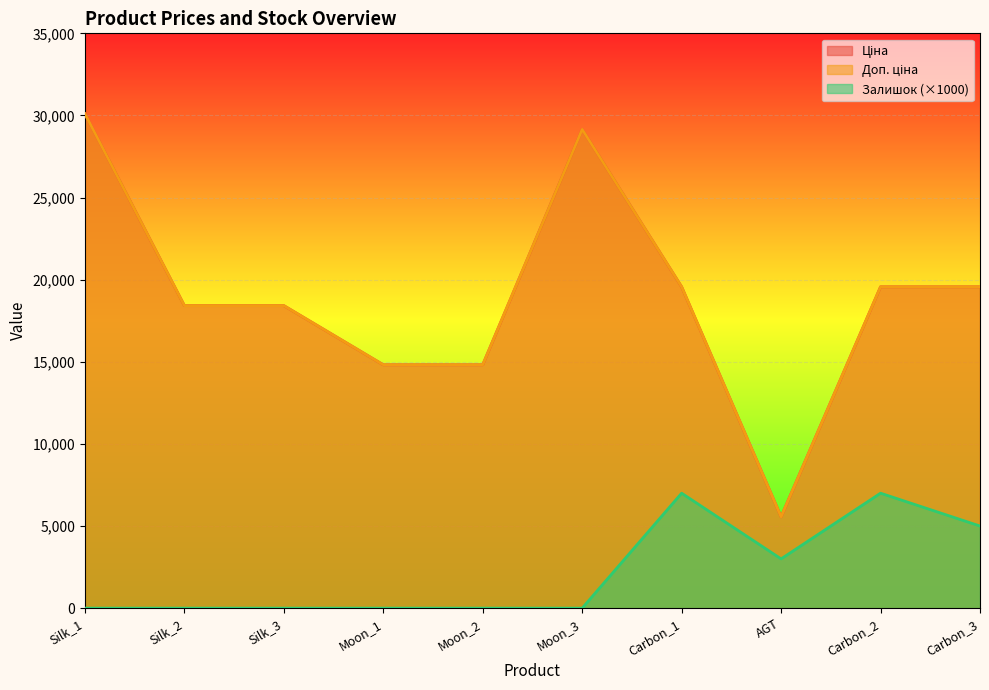

What is the sum of all Ціна values?

189987.0